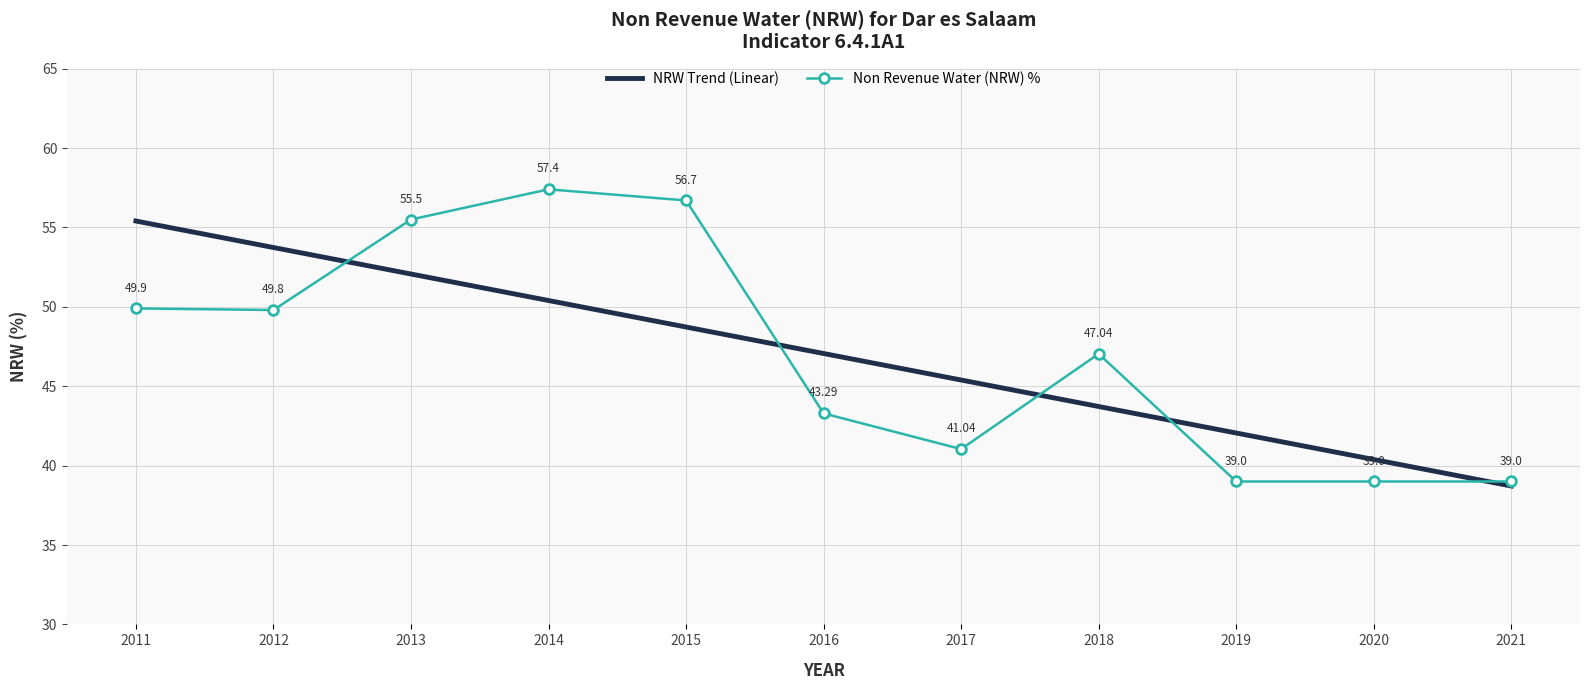

True or false: Non Revenue Water (NRW) % and NRW Trend (Linear) cross at least once.

True